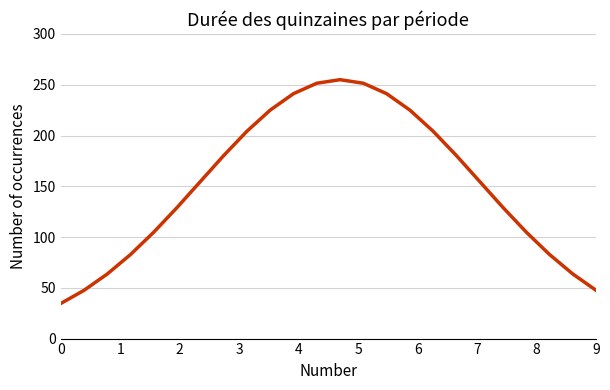

What is the average value?

152.4